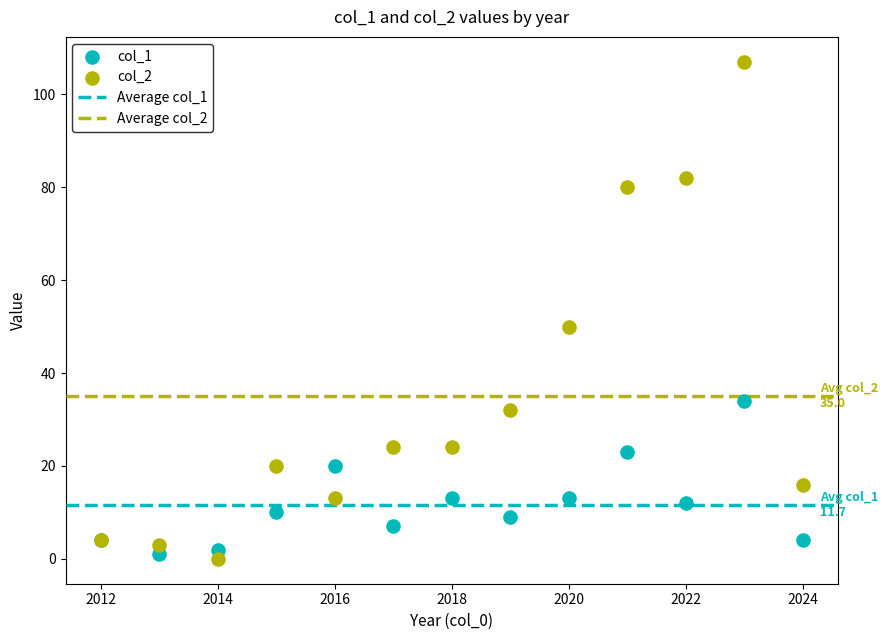

What is the X range (max minus min) for the scatter plot?

12